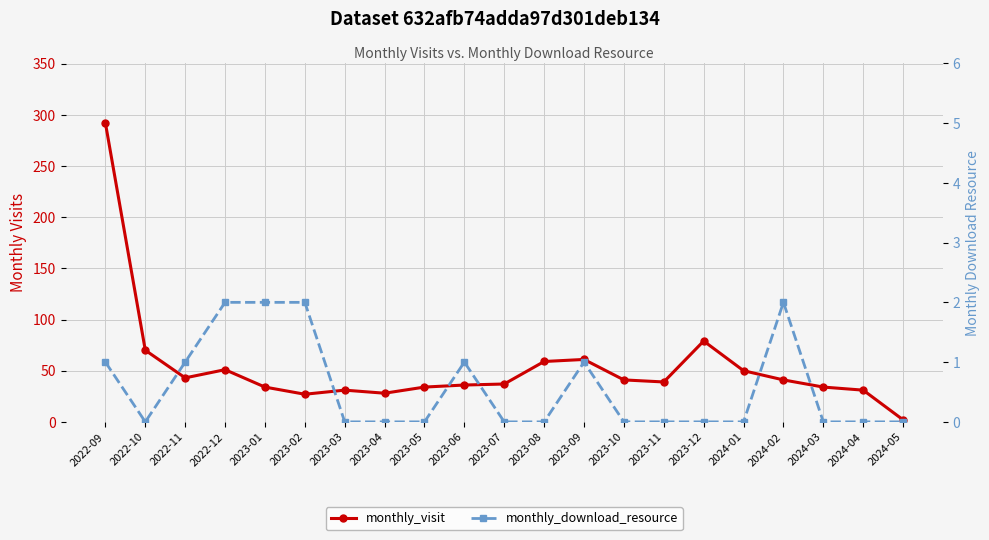

What is the highest value of the monthly_download_resource series?

2